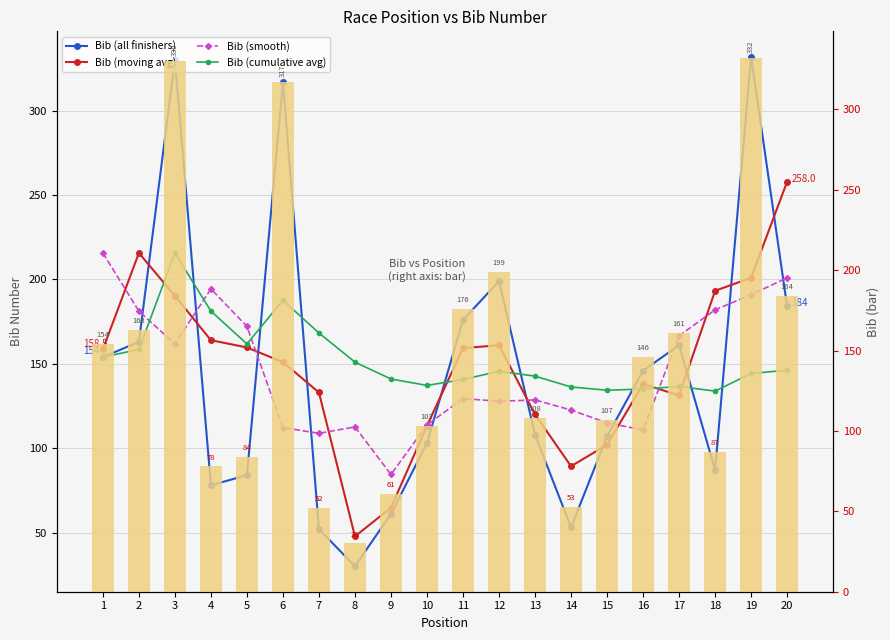

Rank the series by their maximum value, from highest to lowest.

Bib (all finishers), Bib (bar), Bib (moving avg), Bib (smooth), Bib (cumulative avg)